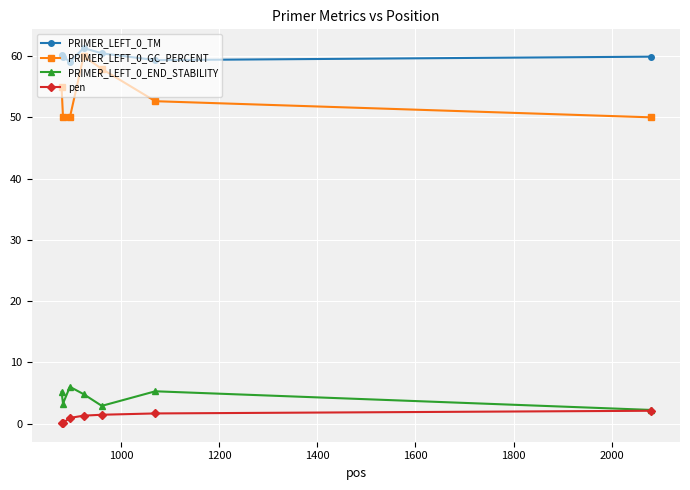

What is the value of the PRIMER_LEFT_0_TM point at the 3rd from the left?

59.1